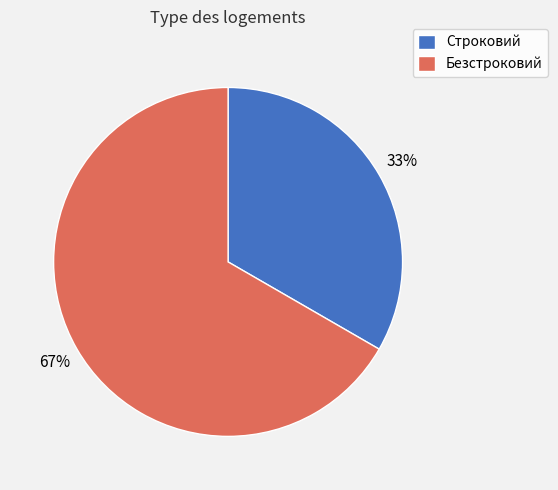

Which has a higher value, Строковий or Безстроковий?

Безстроковий